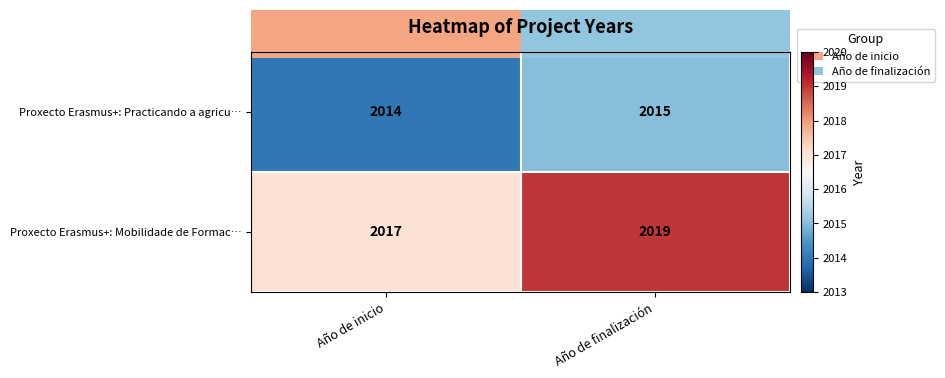

Which label corresponds to the largest value in the chart?

Año de finalización